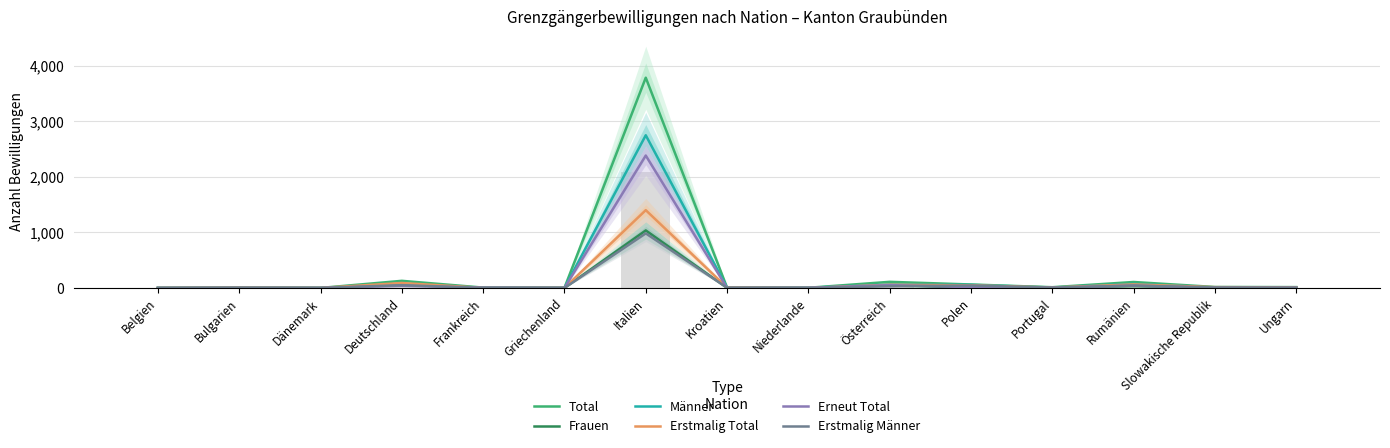

Which series has the largest total across all categories?

Total